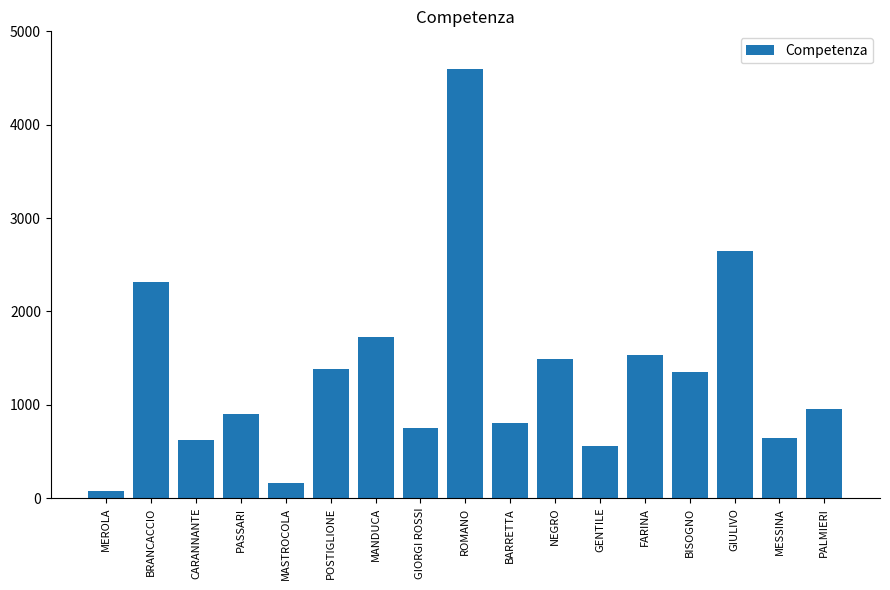

The value at MESSINA is 644.6. True or false?

True